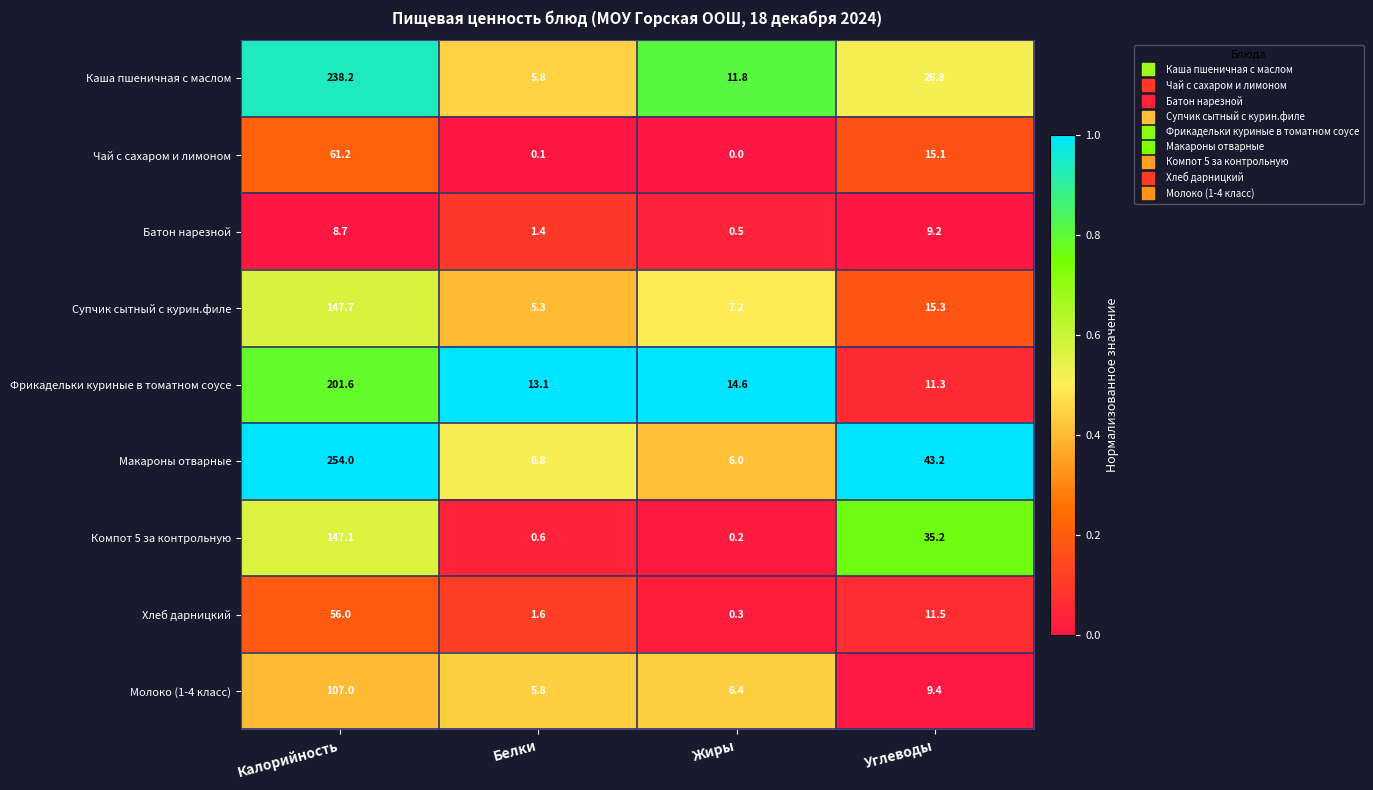

What is the minimum value for Батон нарезной?

0.5